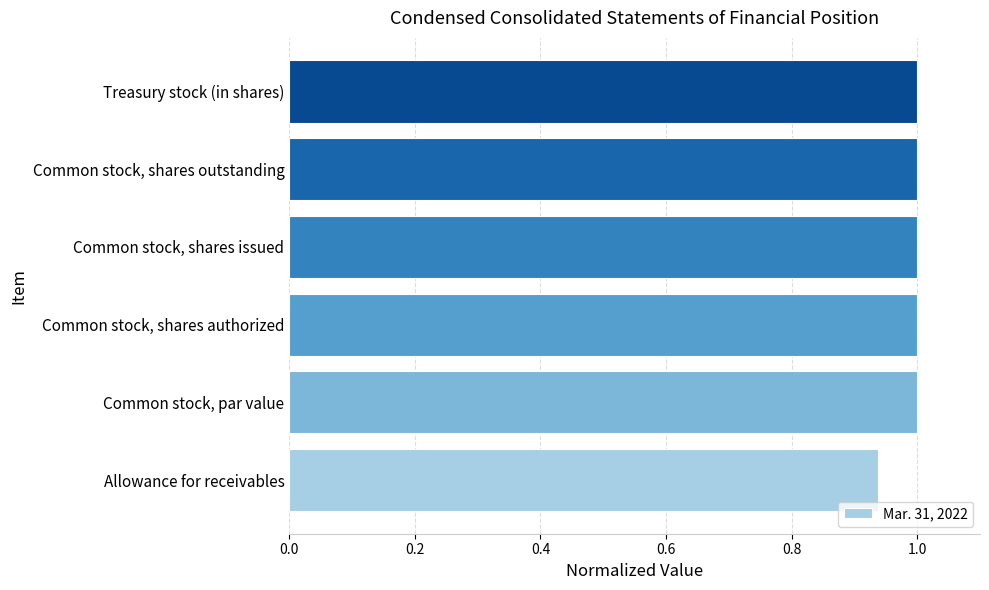

Between Allowance for receivables and Treasury stock (in shares), which is larger?

Treasury stock (in shares)